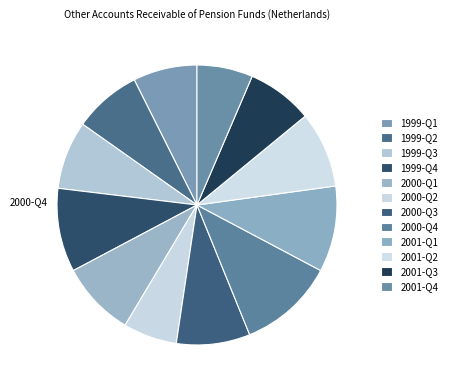

What percentage is the 2000-Q2 slice, to the nearest percent?

6%